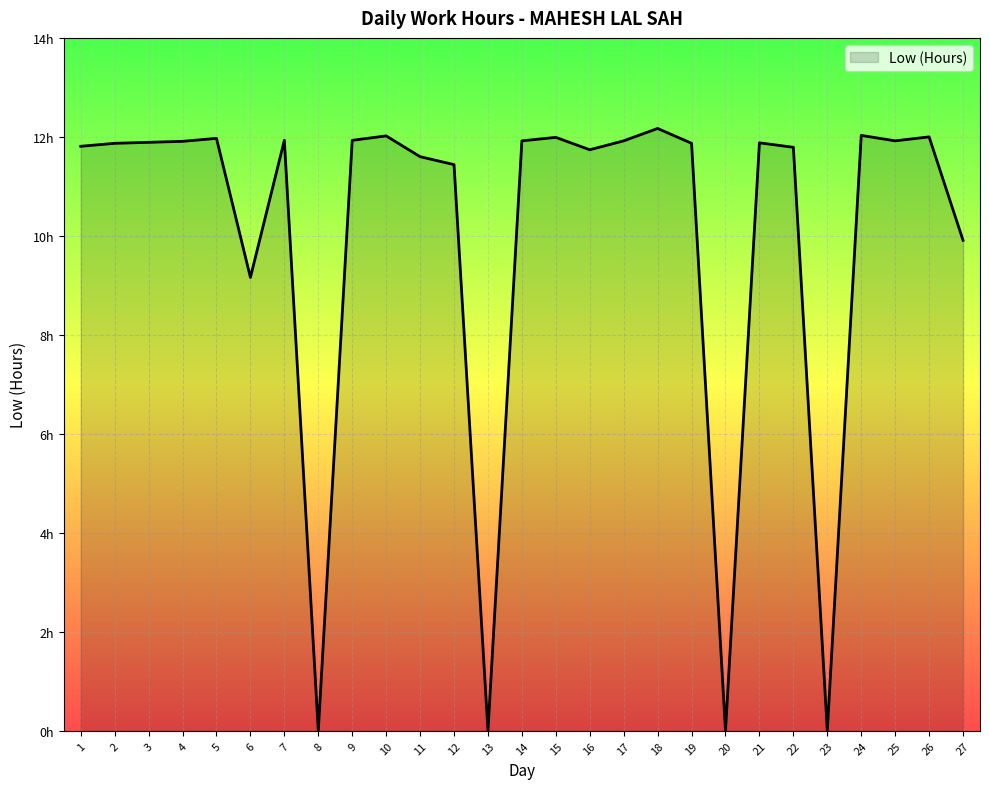

Reading left to right, transcribe all the data shown in this chart.

11.8	11.9	11.9	11.9	12.0	9.2	11.9	0.0	11.9	12.0	11.6	11.4	0.0	11.9	12.0	11.7	11.9	12.2	11.9	0.0	11.9	11.8	0.0	12.0	11.9	12.0	9.9